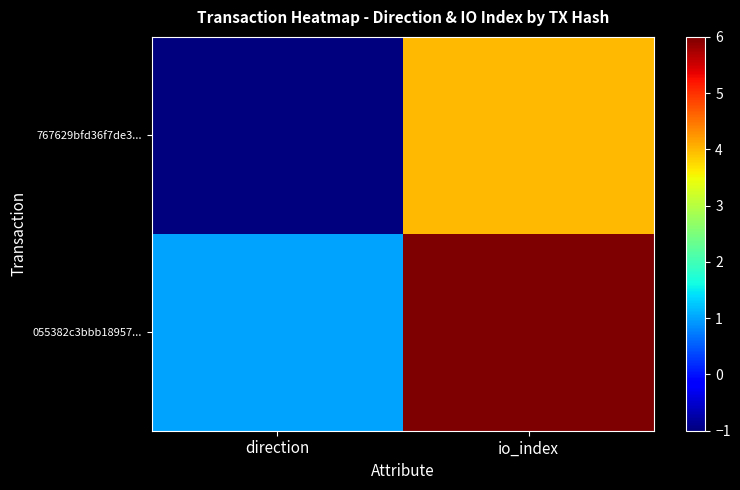

Which series changed the most between direction and io_index?

767629bfd36f7de3...